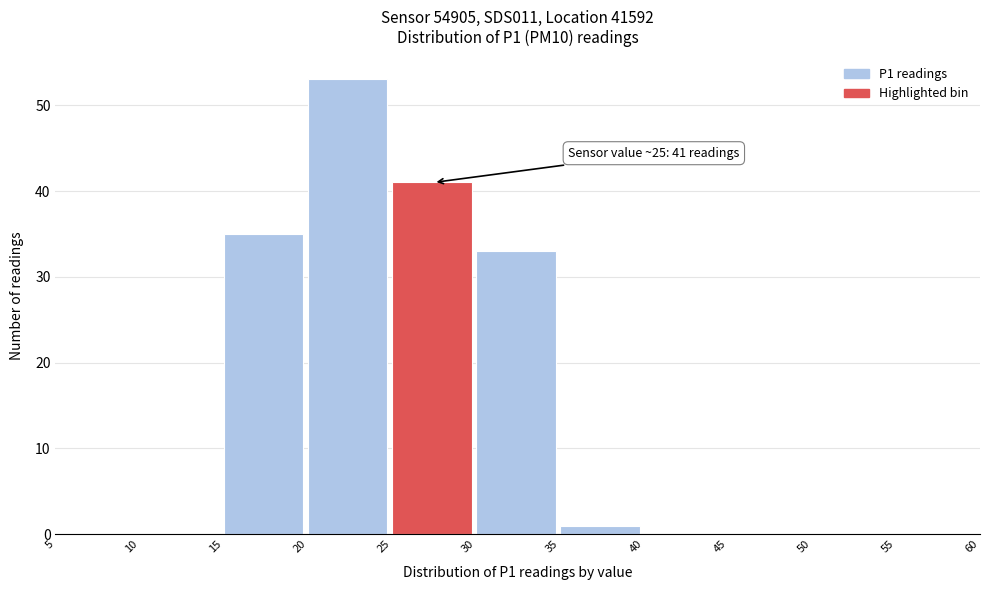

Which range on the x-axis has the tallest bar?

20 to 25